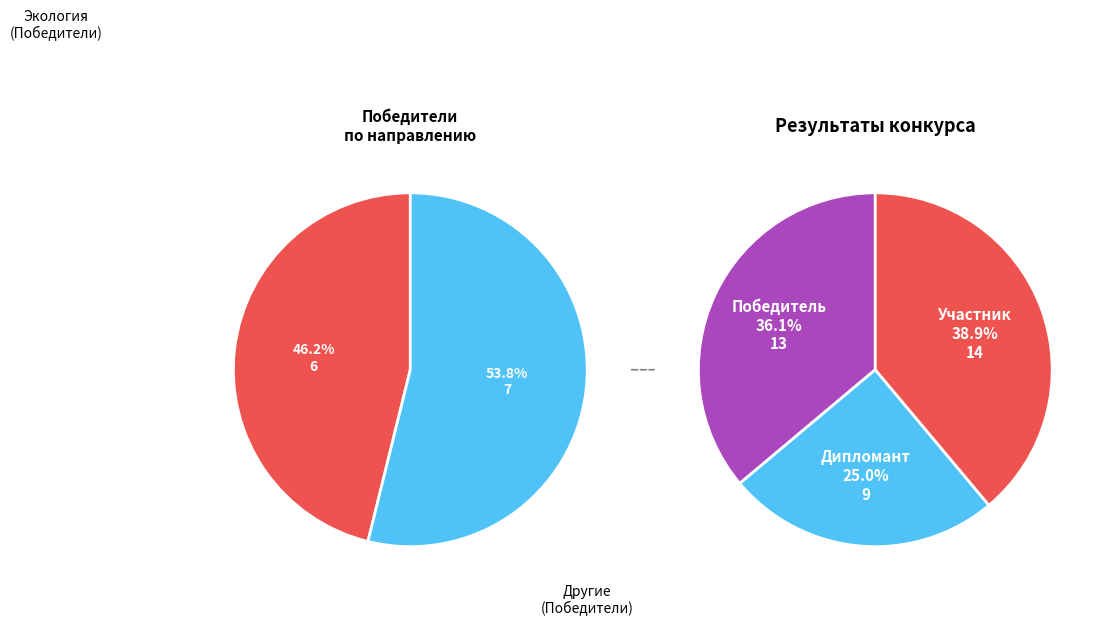

Is there any slice that represents more than half of the pie?

No